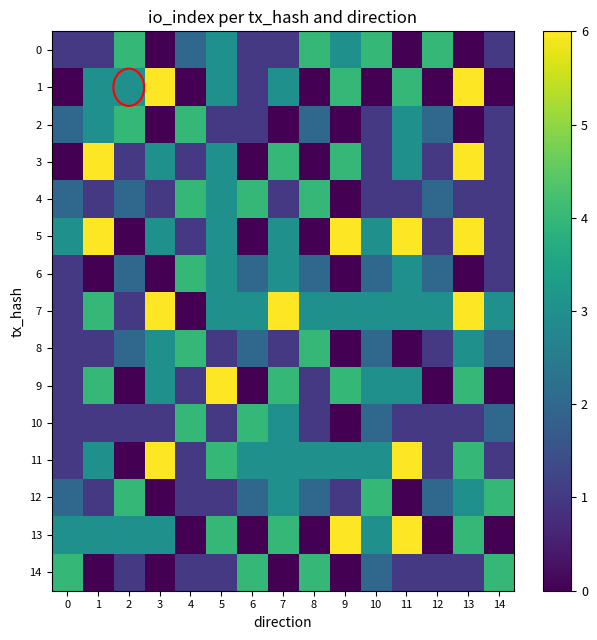

Which series has the largest range (max minus min)?

1